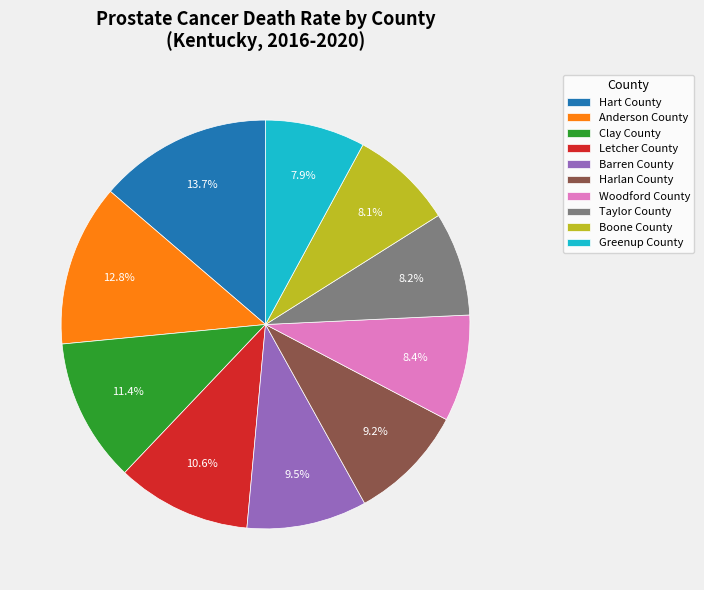

Does any single category account for the majority?

No